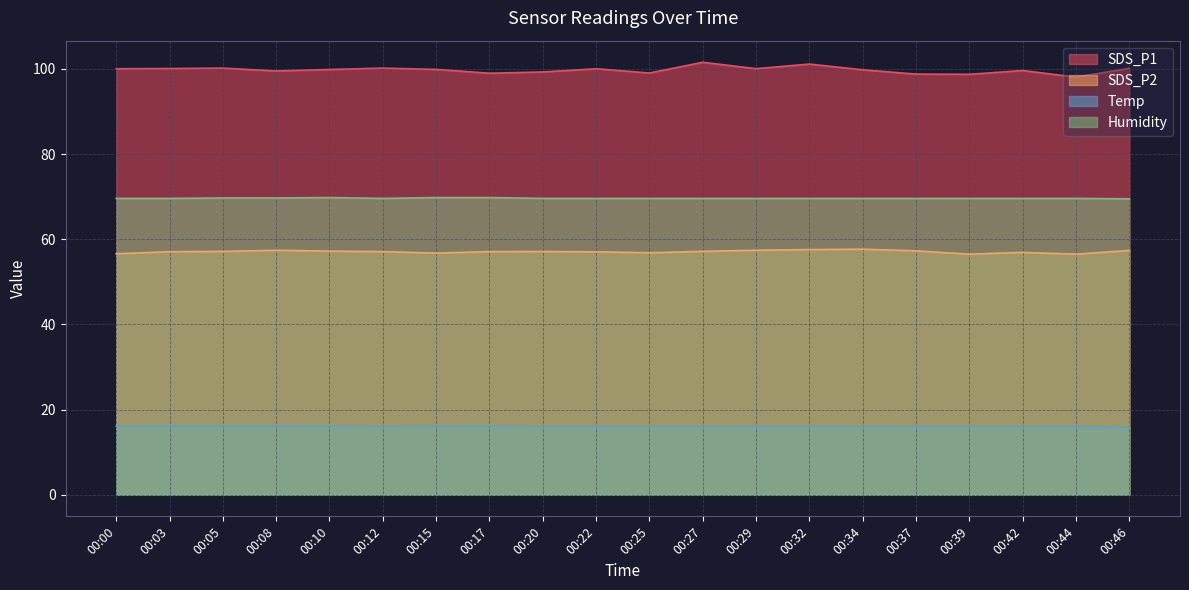

Rank the series at 00:39 from highest to lowest value.

SDS_P1, Humidity, SDS_P2, Temp